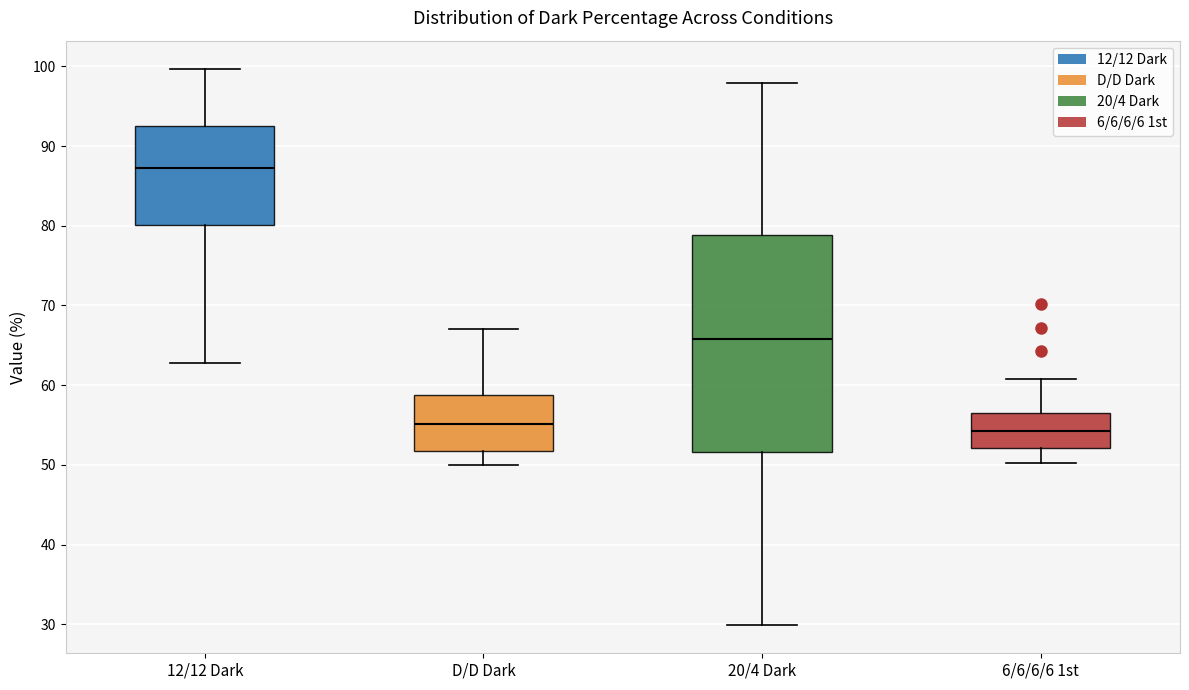

Where is the upper edge of the box for 6/6/6/6 1st on the y-axis? The values are not printed on the chart, so give them approximately, as read against the axis.

57